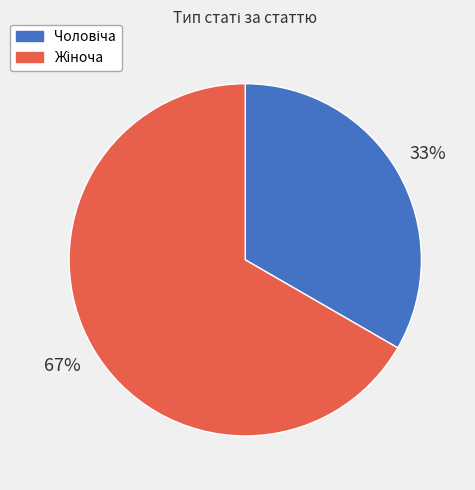

Is there a majority slice in this chart?

Yes